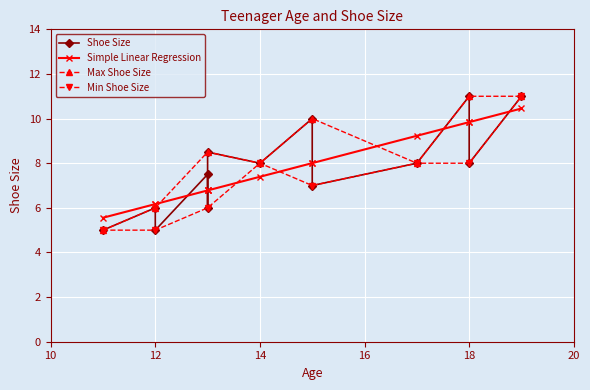

What value does the data have at 19?

11.0